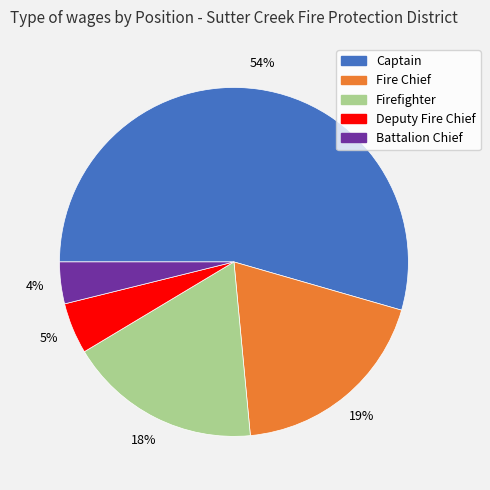

How many segments does this pie chart have?

5